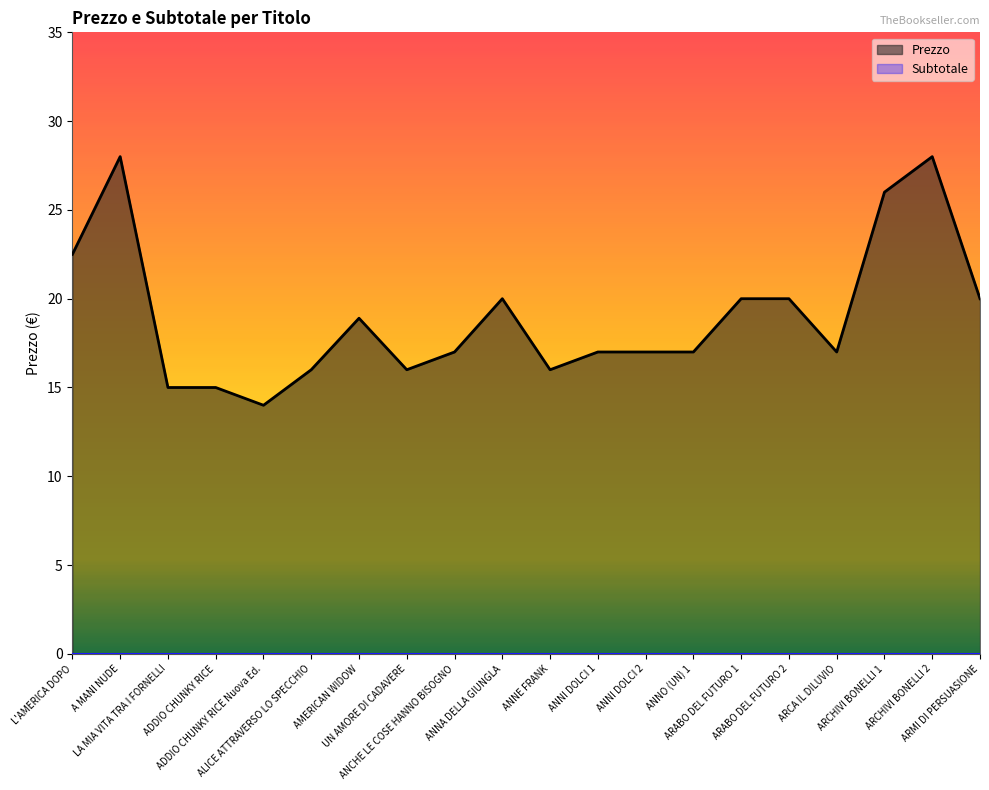

At which label is the value closest to 21?

ANNA DELLA GIUNGLA